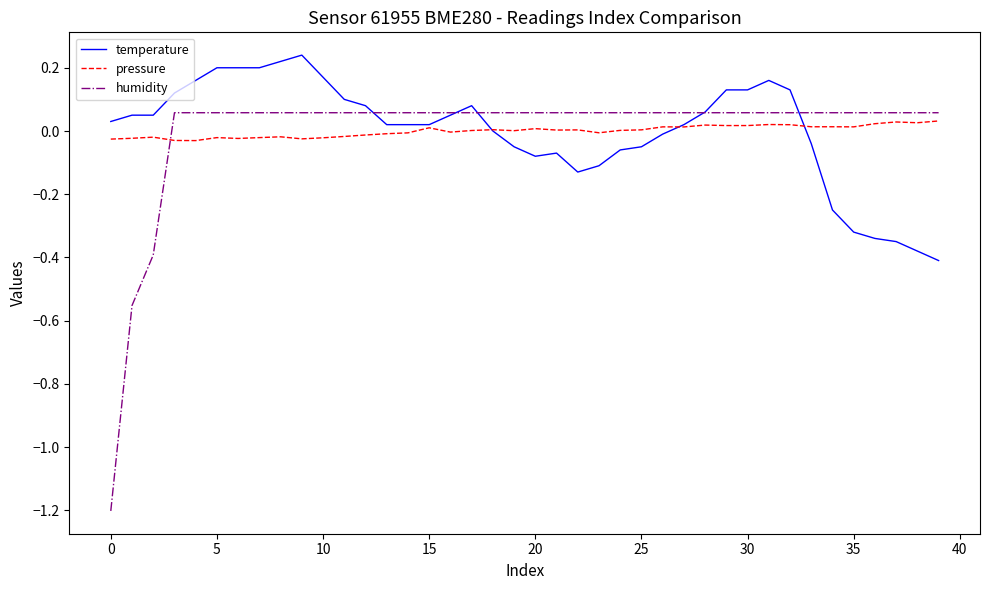

Is this an area chart (filled region under the line)?

No